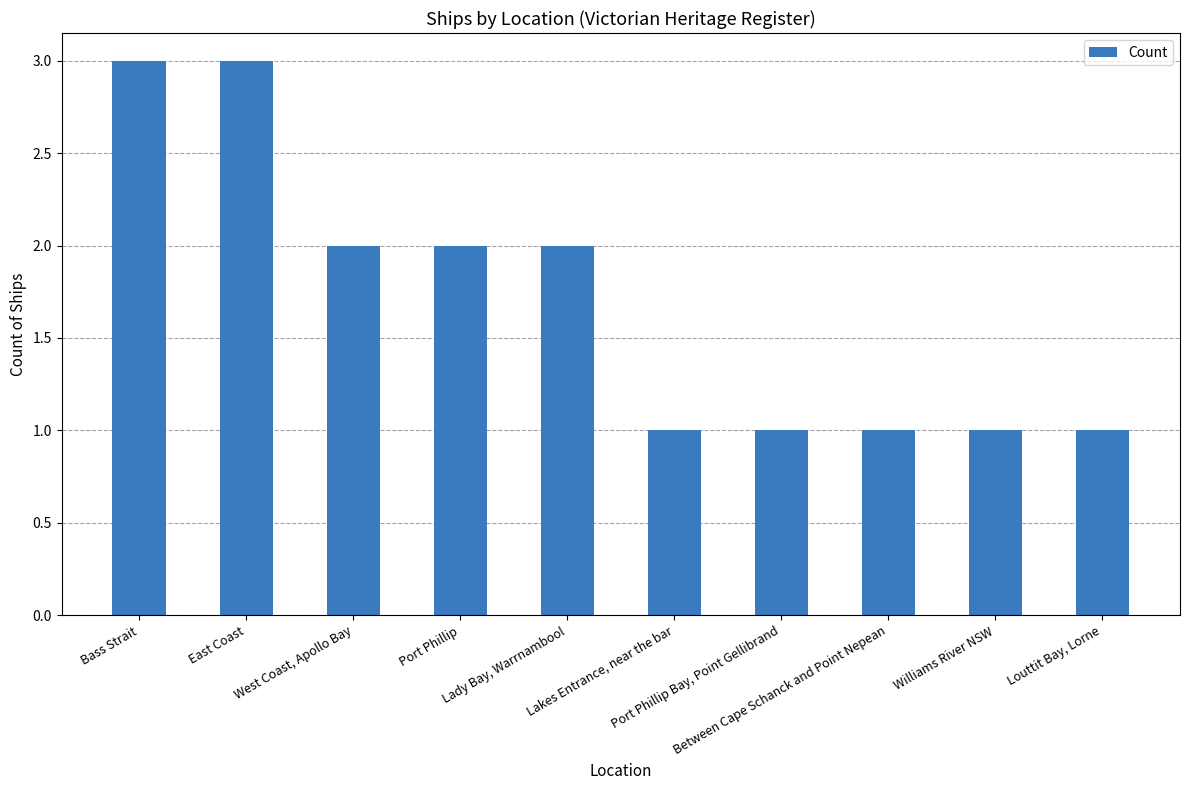

What is the greatest value displayed?

3